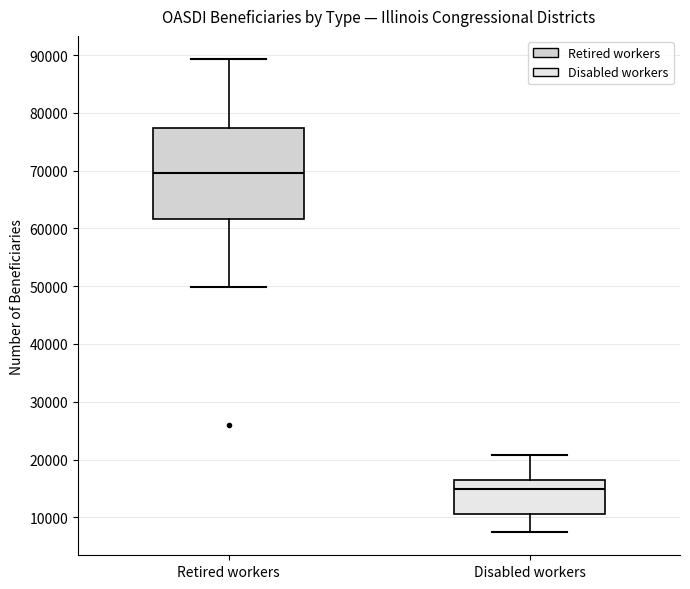

Which box has the lowest median line?

Disabled workers